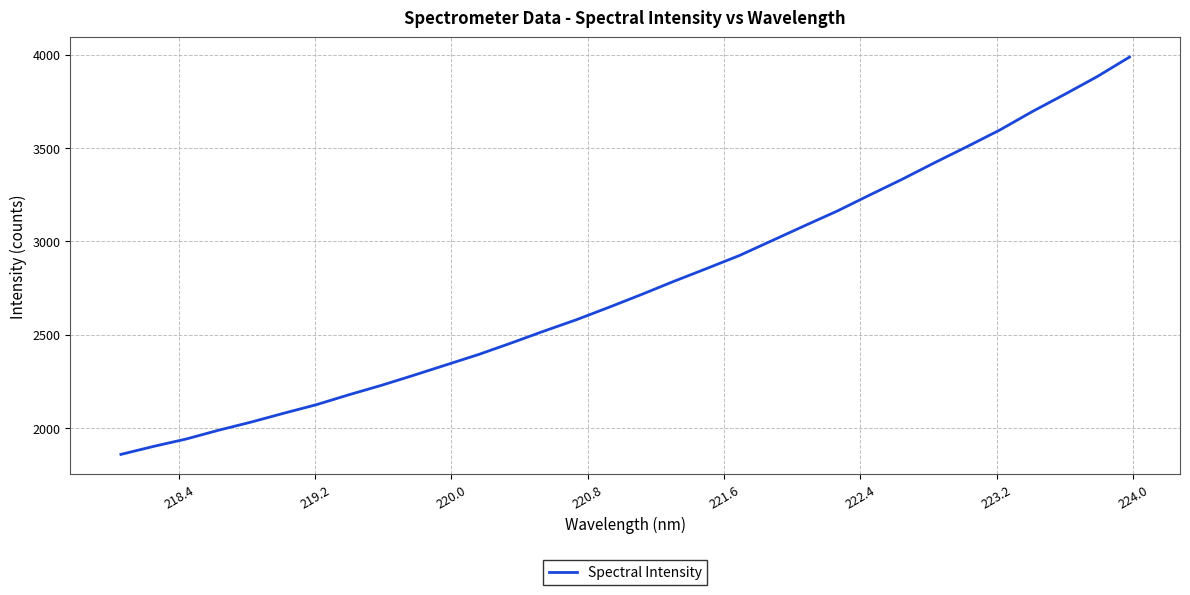

What is the minimum value shown in the chart?

1858.8